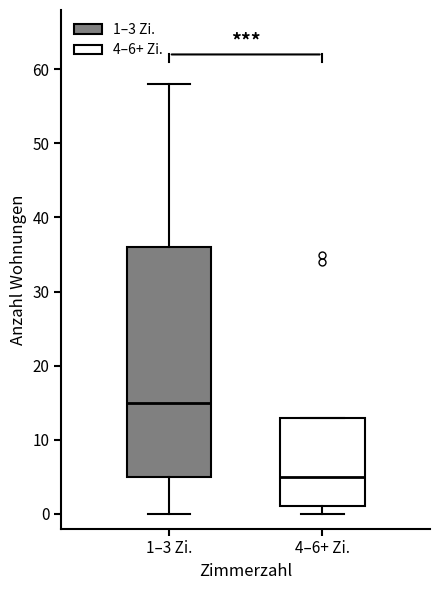

Reading left to right, transcribe this box plot: for each box, give where its median line is, the range the box spans, and where its two whiskers end, as read against the y-axis. The values are not printed on the chart, so give them approximately, as read against the axis.

1–3 Zi.: median 15, box 5 to 36, whiskers 0 to 58
4–6+ Zi.: median 5, box 1 to 13, whiskers 0 to 13